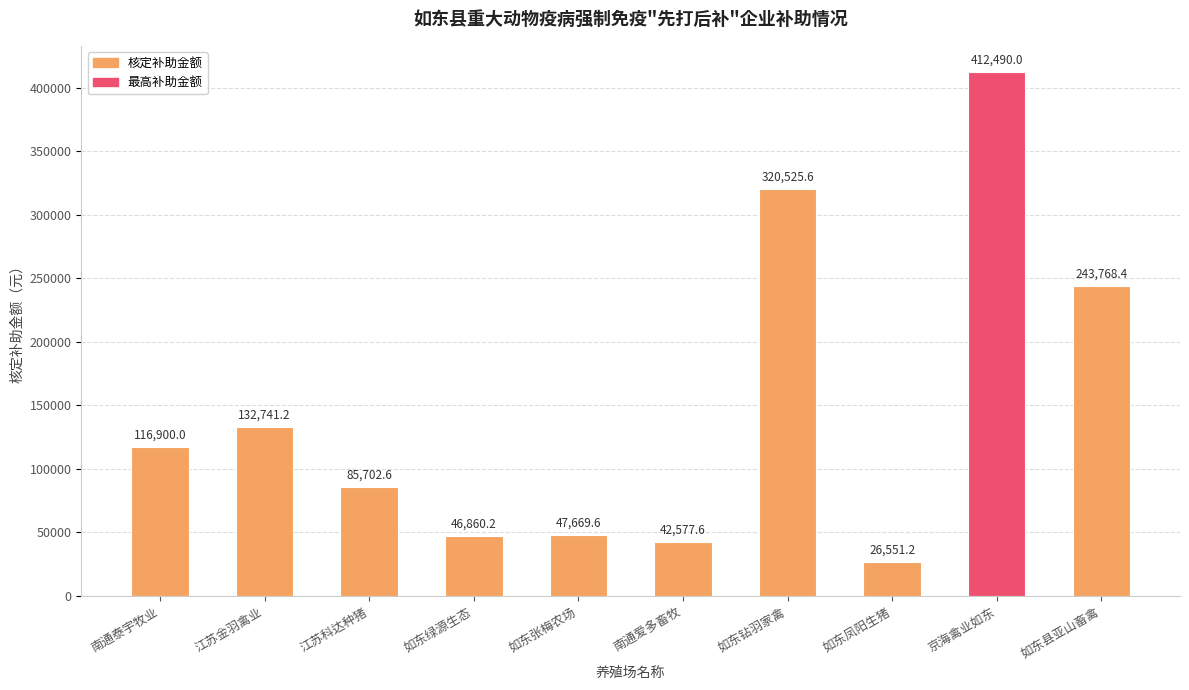

The chart shows a value of 226839.8 at 江苏金羽禽业. True or false?

False